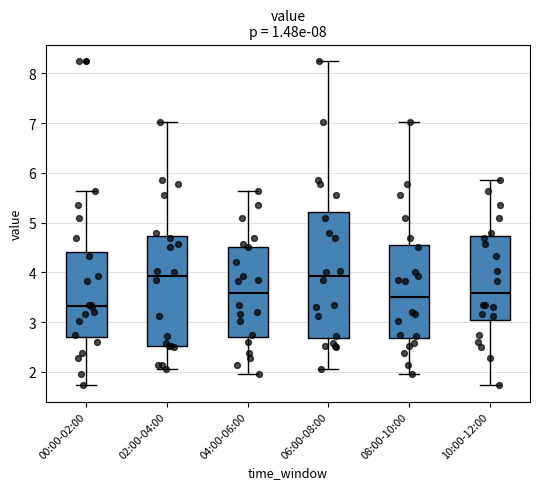

Reading left to right, transcribe this box plot: for each box, give where its median line is, the range the box spans, and where its two whiskers end, as read against the y-axis. The values are not printed on the chart, so give them approximately, as read against the axis.

00:00-02:00: median 3.3, box 2.7 to 4.4, whiskers 1.7 to 5.6
02:00-04:00: median 3.9, box 2.5 to 4.7, whiskers 2.1 to 7.0
04:00-06:00: median 3.6, box 2.7 to 4.5, whiskers 2.0 to 5.6
06:00-08:00: median 3.9, box 2.7 to 5.2, whiskers 2.1 to 8.3
08:00-10:00: median 3.5, box 2.7 to 4.6, whiskers 2.0 to 7.0
10:00-12:00: median 3.6, box 3.0 to 4.7, whiskers 1.7 to 5.9